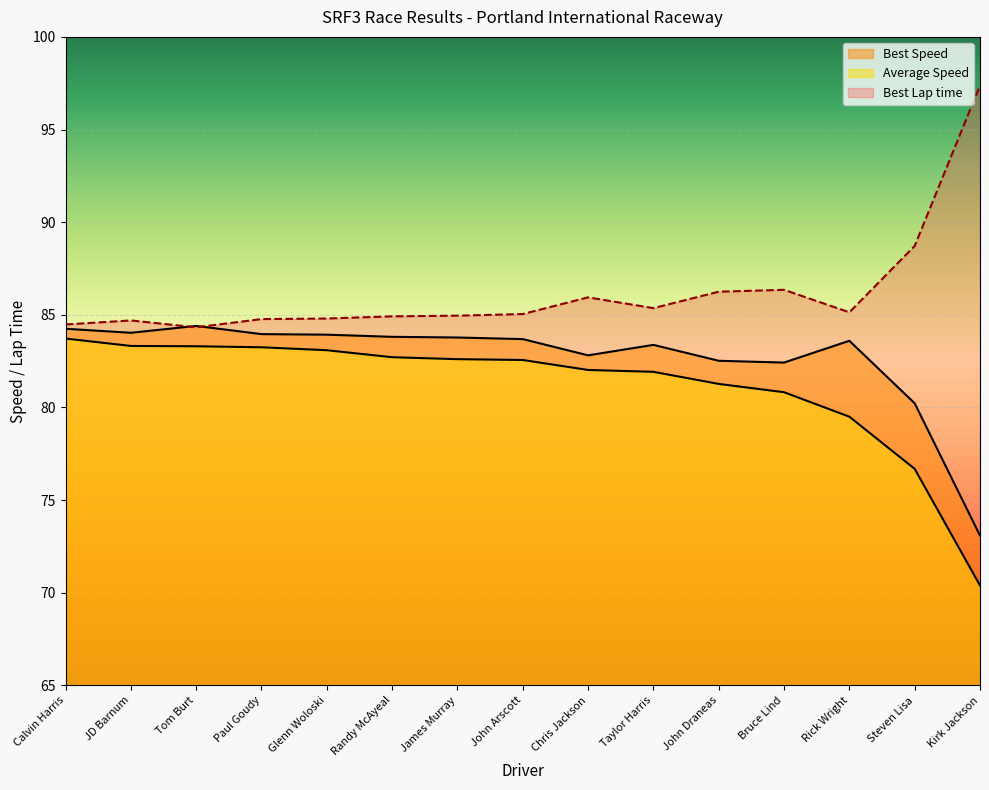

Read the Best Lap time value at Randy McAyeal.

84.9